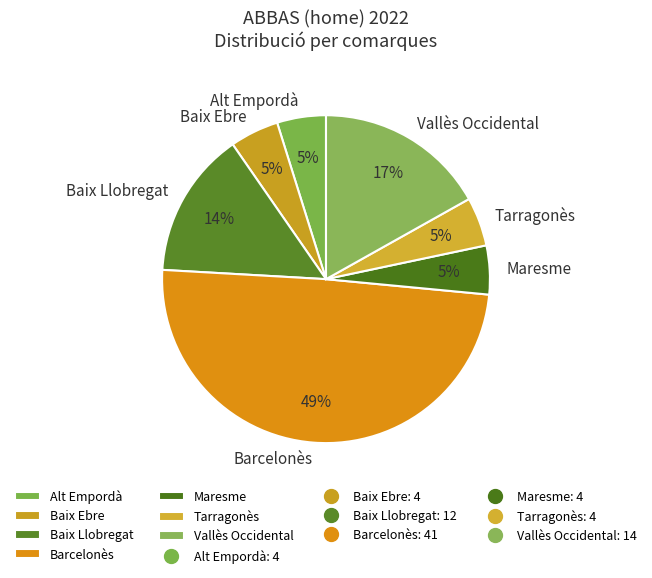

What is the largest slice in the pie chart?

Barcelonès